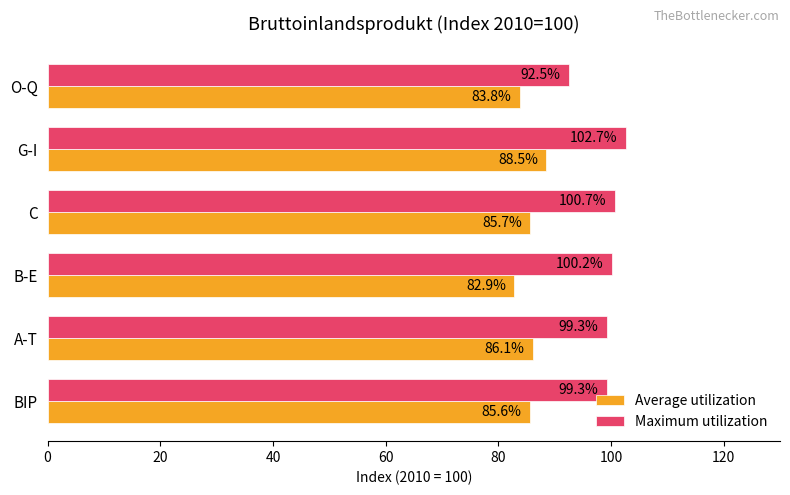

At which category is the sum across all series the highest?

G-I